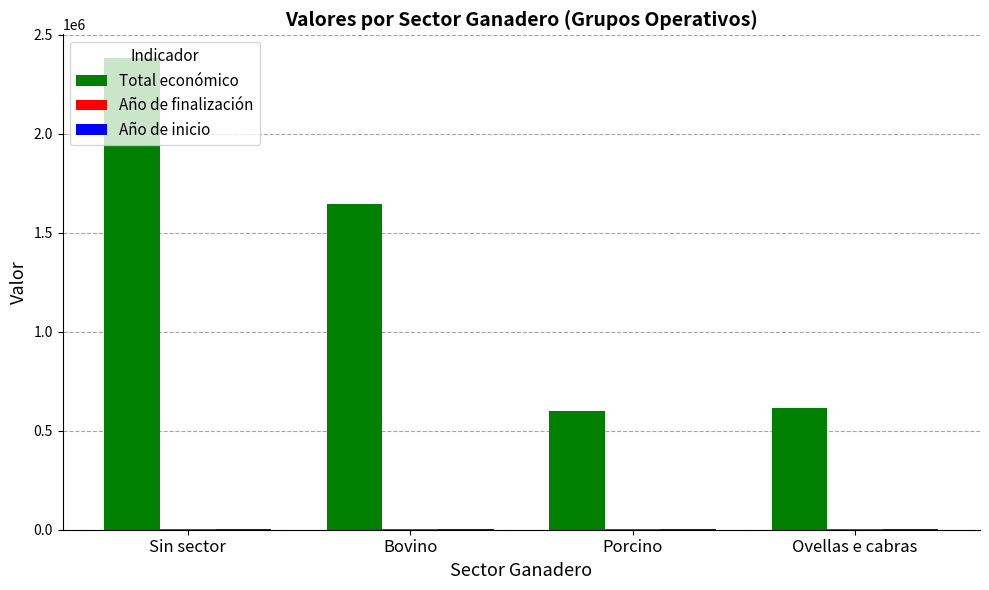

What is the sum of all Total económico values?

5242163